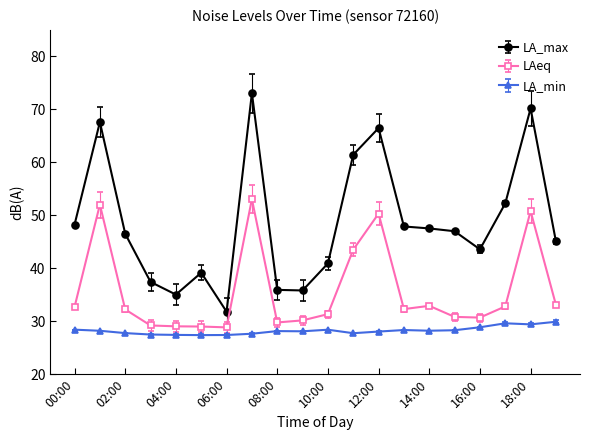

At how many categories does at least one series exceed 40?

14